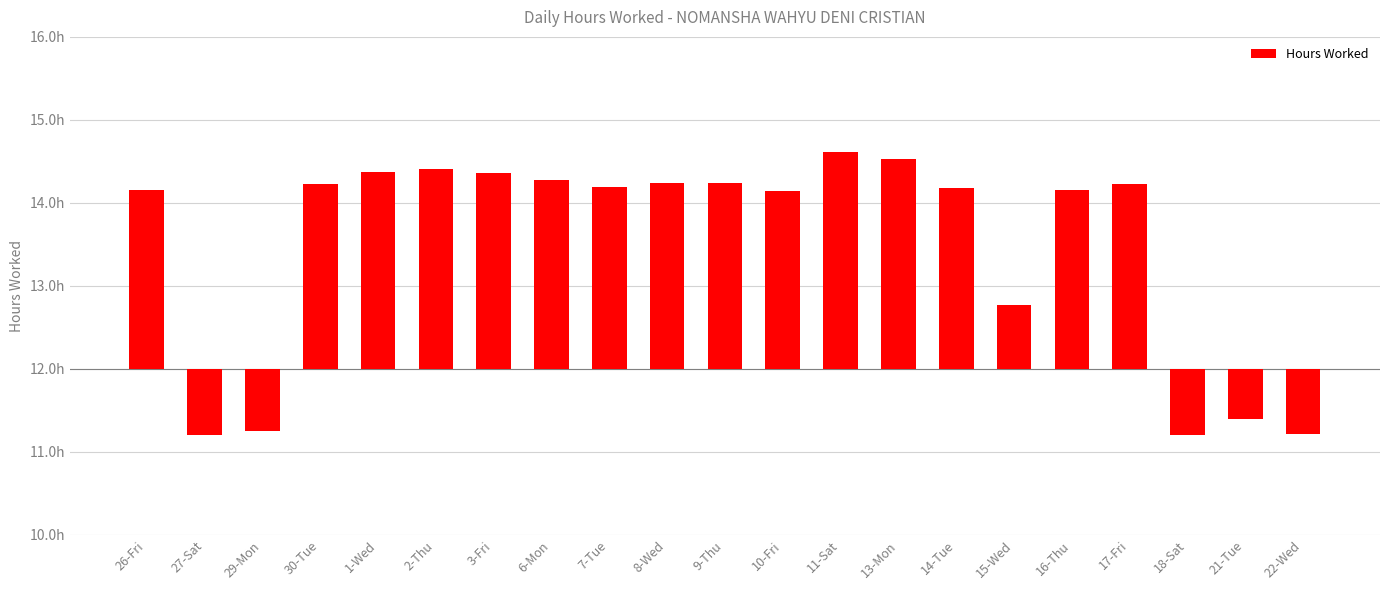

What is the label of the 21st bar from the right?

26-Fri